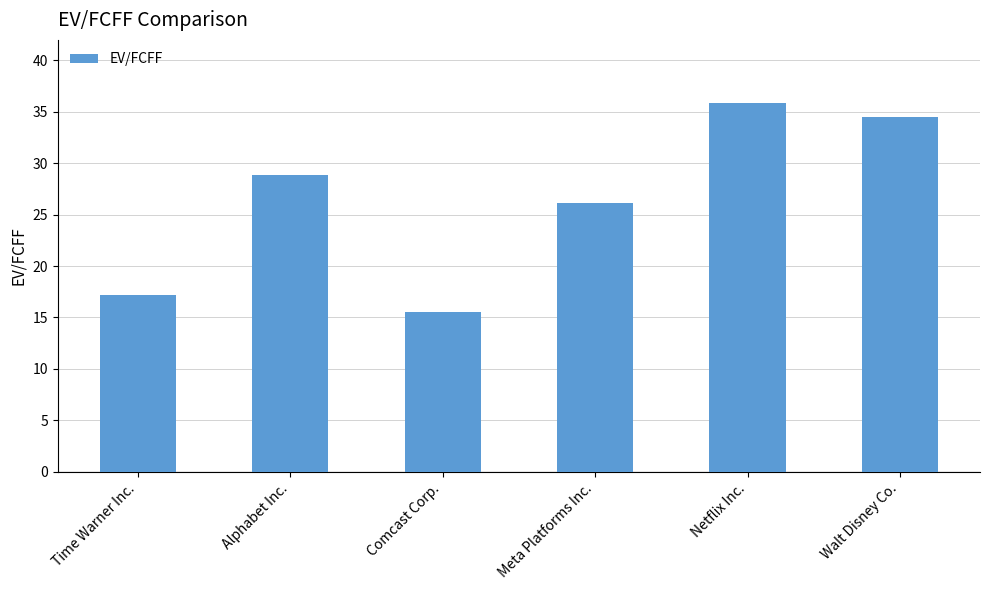

How many values are below 28?

3